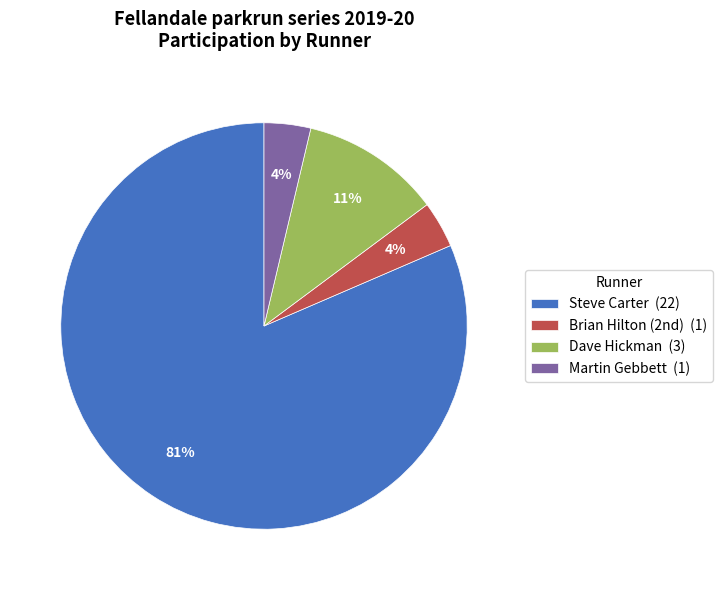

Which has a higher value, Dave Hickman (3) or Steve Carter (22)?

Steve Carter (22)